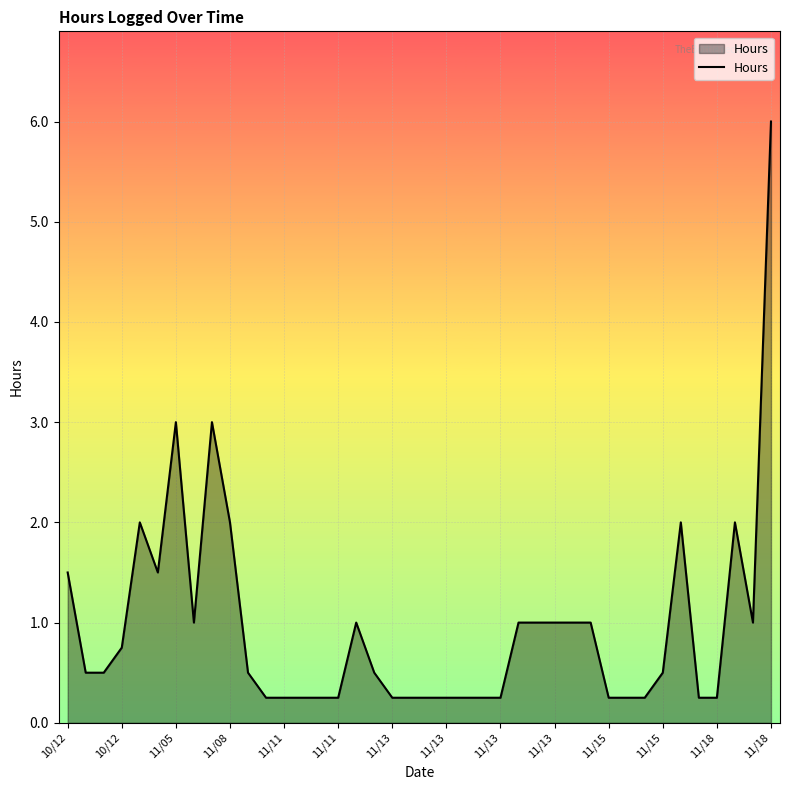

What is the maximum value shown in the chart?

6.0